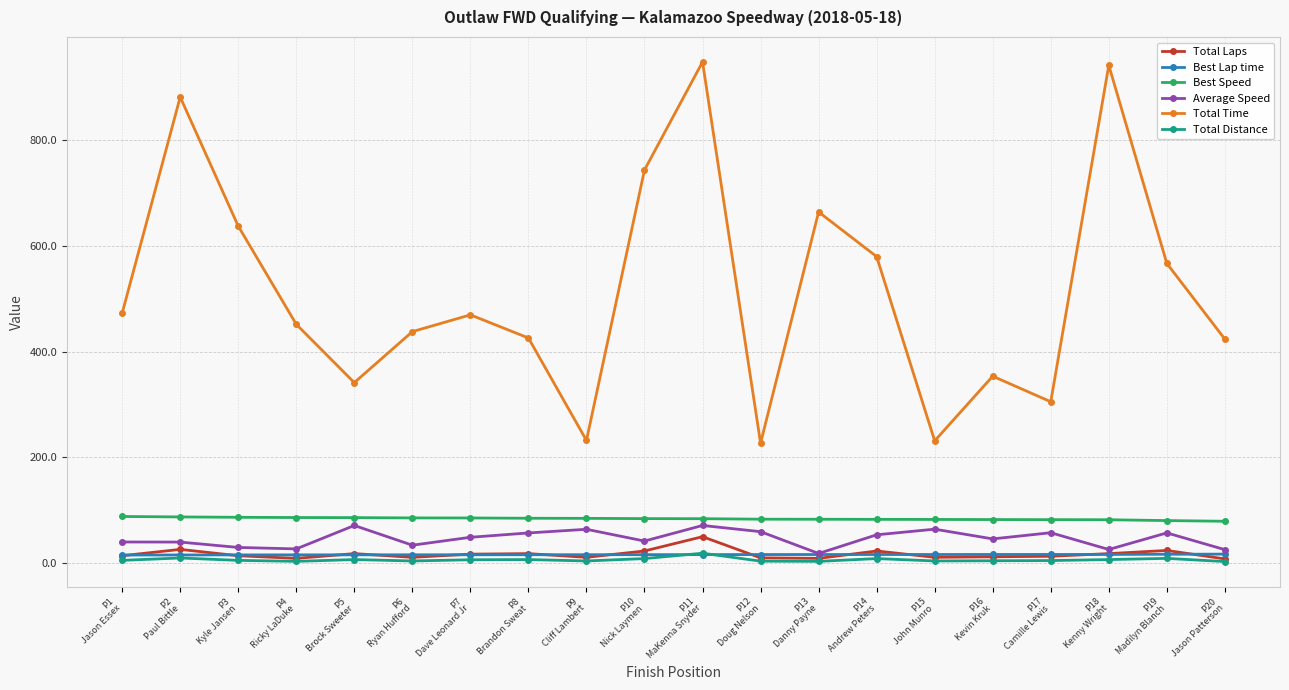

Between P10
Nick Laymen and P19
Madilyn Blanch, which series saw the biggest shift?

Total Time